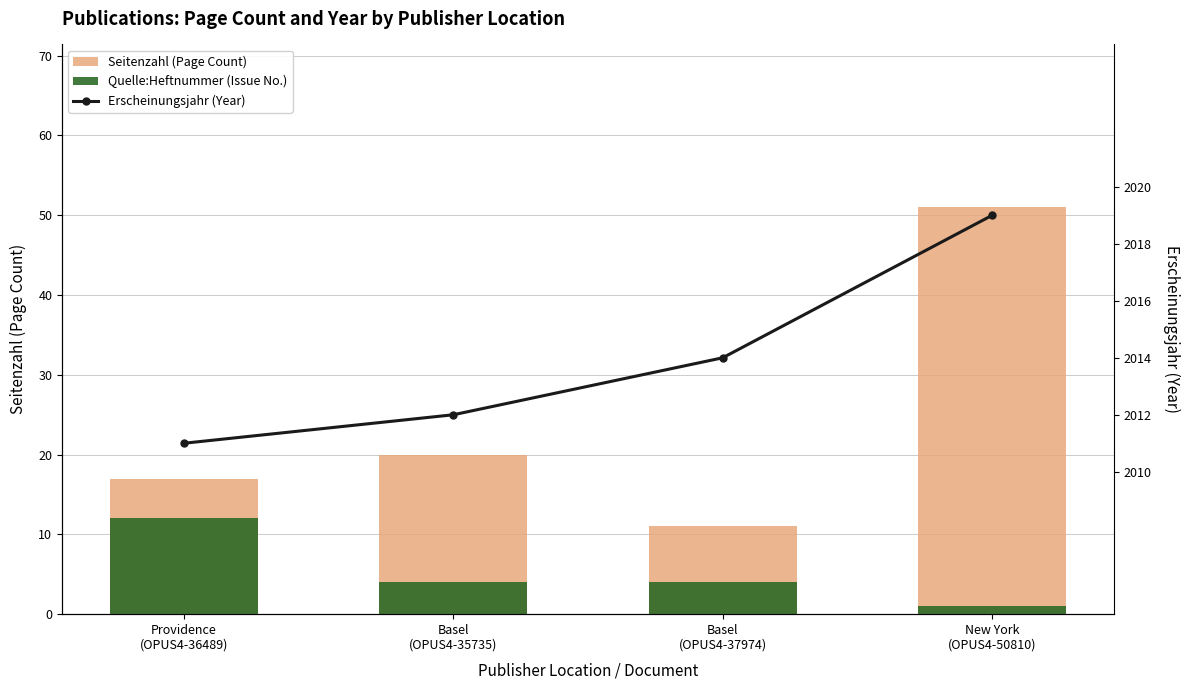

Reading right to left, list all the values displayed in this chart.

Seitenzahl (Page Count): New York
(OPUS4-50810)=51	Basel
(OPUS4-37974)=11	Basel
(OPUS4-35735)=20	Providence
(OPUS4-36489)=17
Quelle:Heftnummer (Issue No.): New York
(OPUS4-50810)=1	Basel
(OPUS4-37974)=4	Basel
(OPUS4-35735)=4	Providence
(OPUS4-36489)=12
Erscheinungsjahr (Year): New York
(OPUS4-50810)=2019	Basel
(OPUS4-37974)=2014	Basel
(OPUS4-35735)=2012	Providence
(OPUS4-36489)=2011